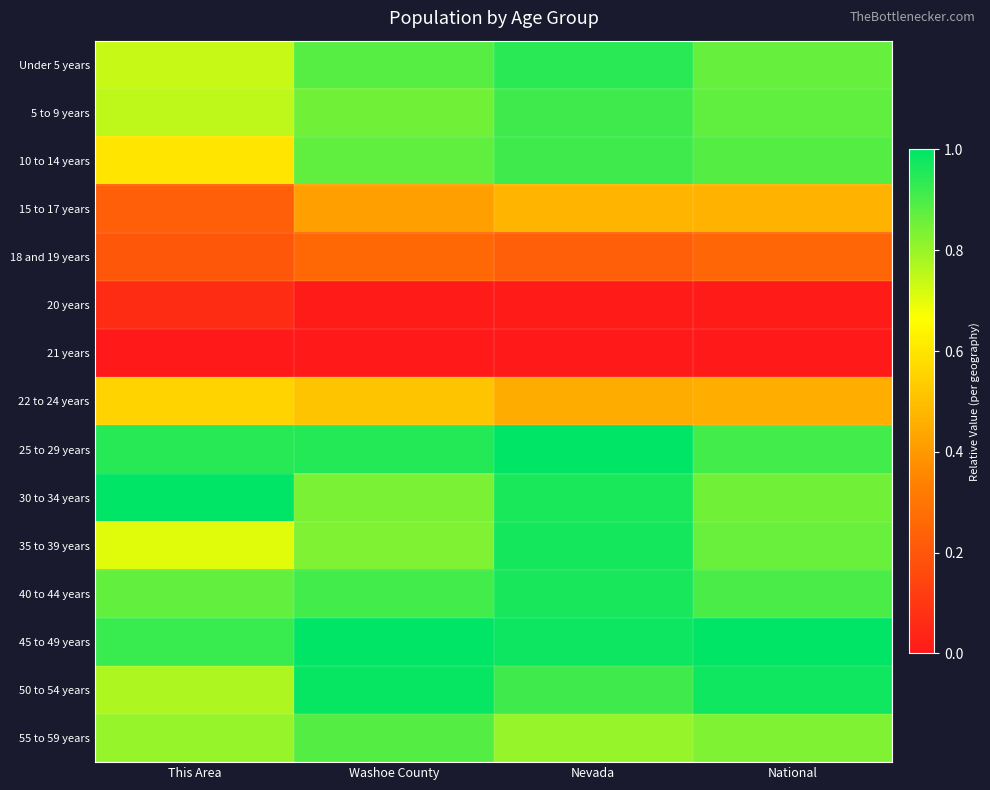

At which category is the sum across all series the highest?

Nevada